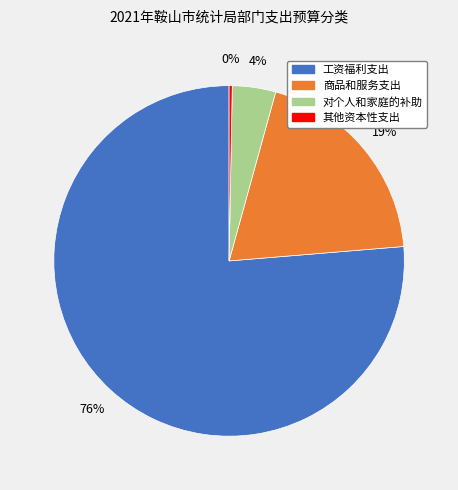

Combined, do 对个人和家庭的补助 and 其他资本性支出 account for over 50%?

No